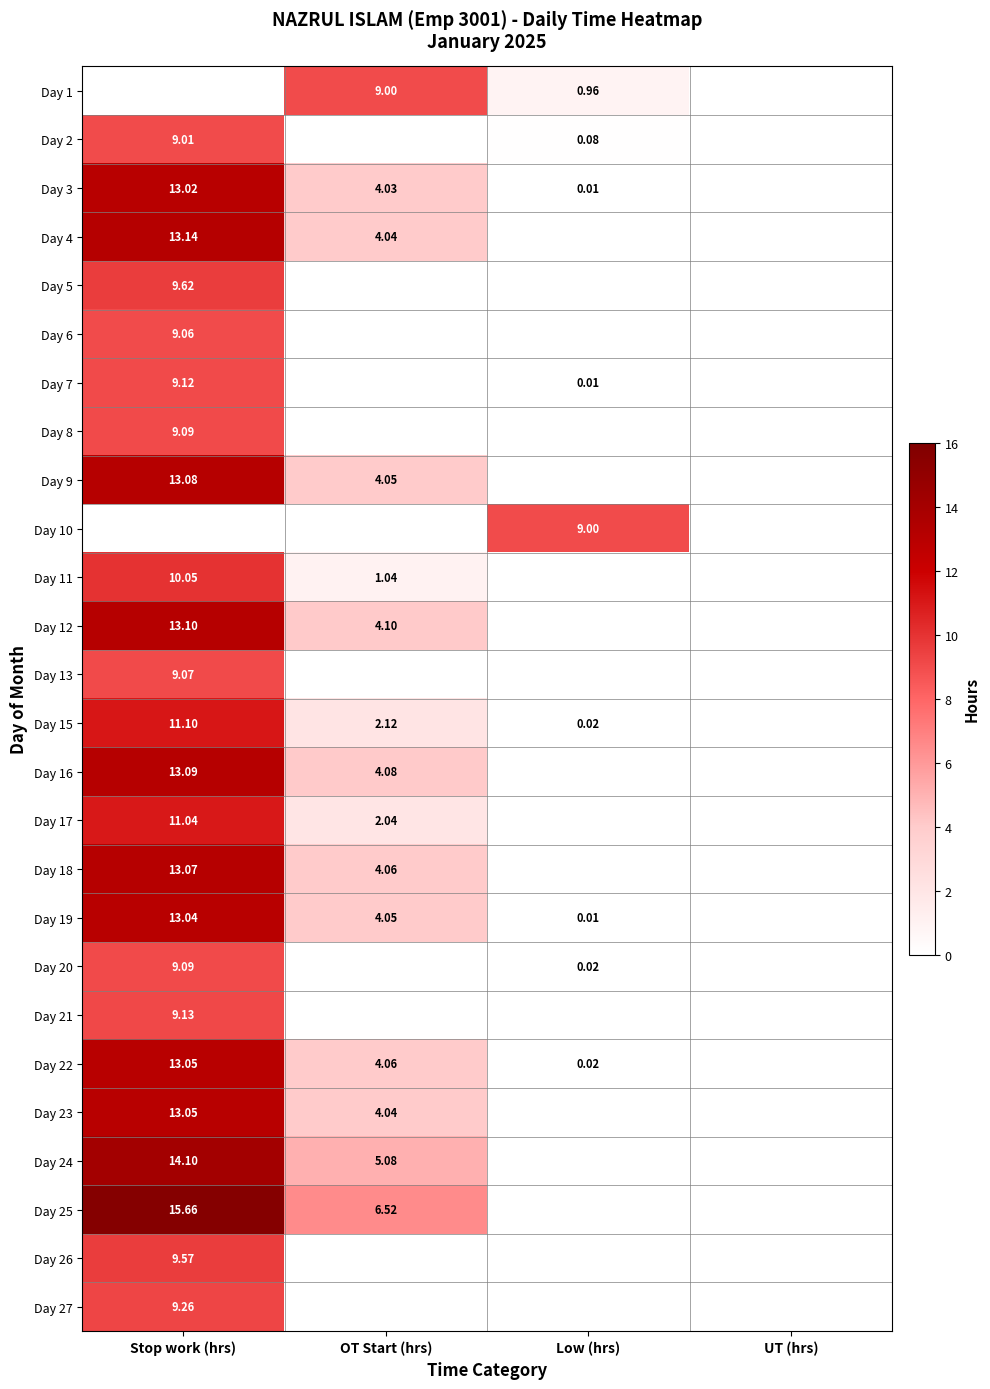

At which label does Day 19 first exceed 4?

Stop work (hrs)